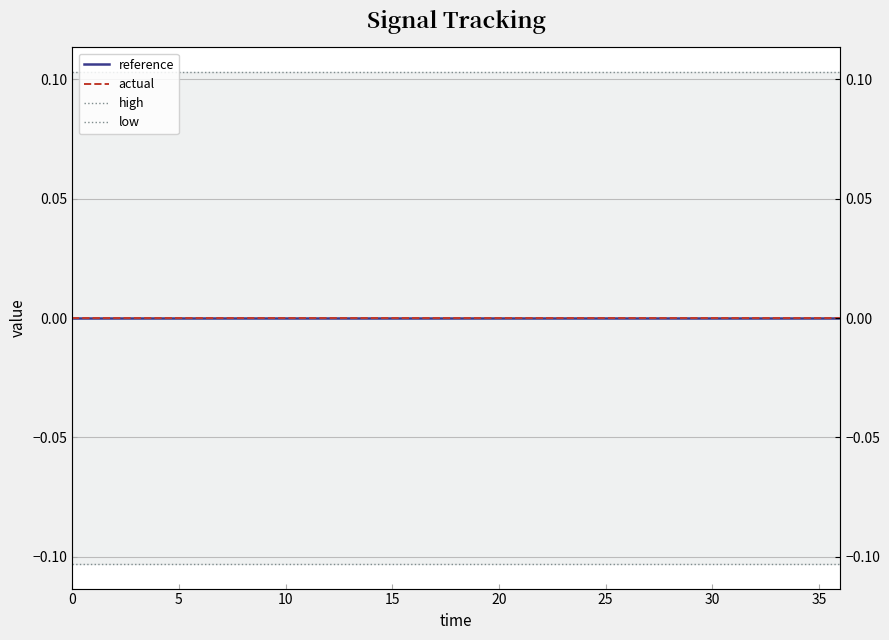

How many lines are shown in the chart?

4